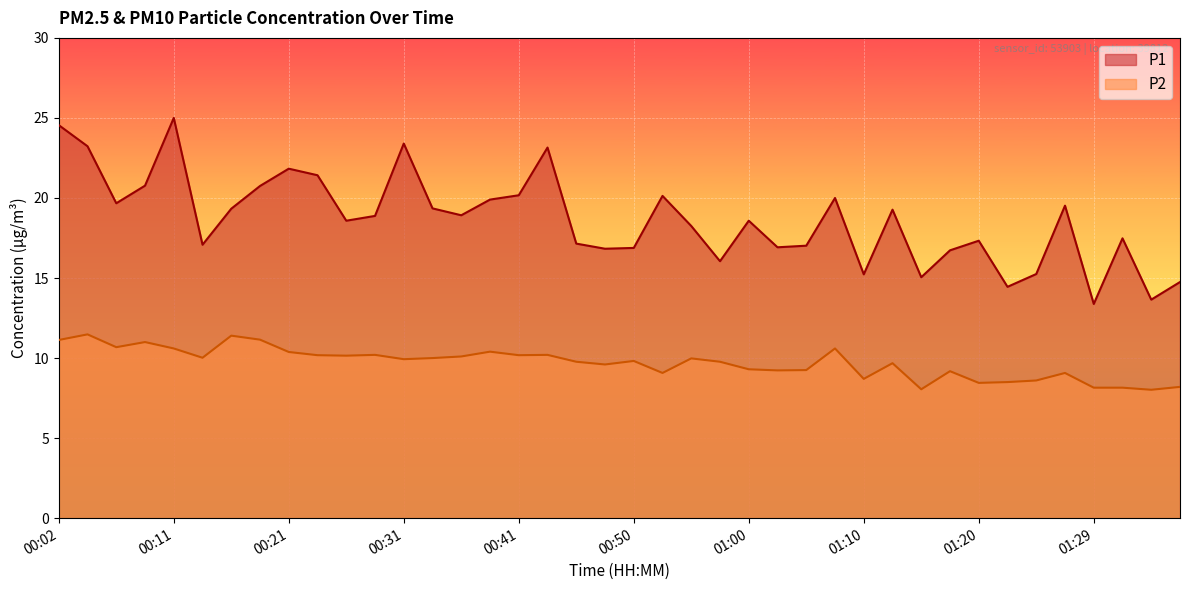

What are all the series names shown in the legend?

P1, P2